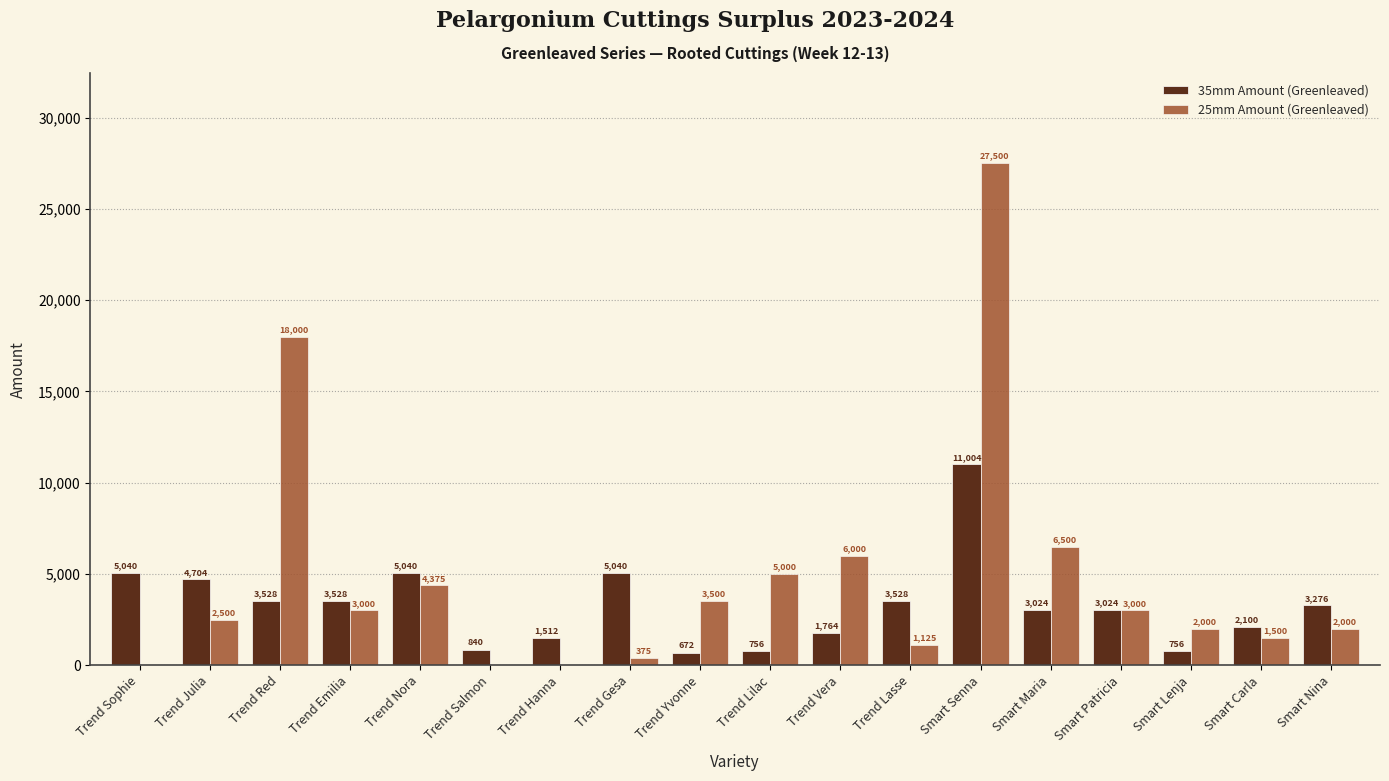

Which series has the largest total across all categories?

25mm Amount (Greenleaved)